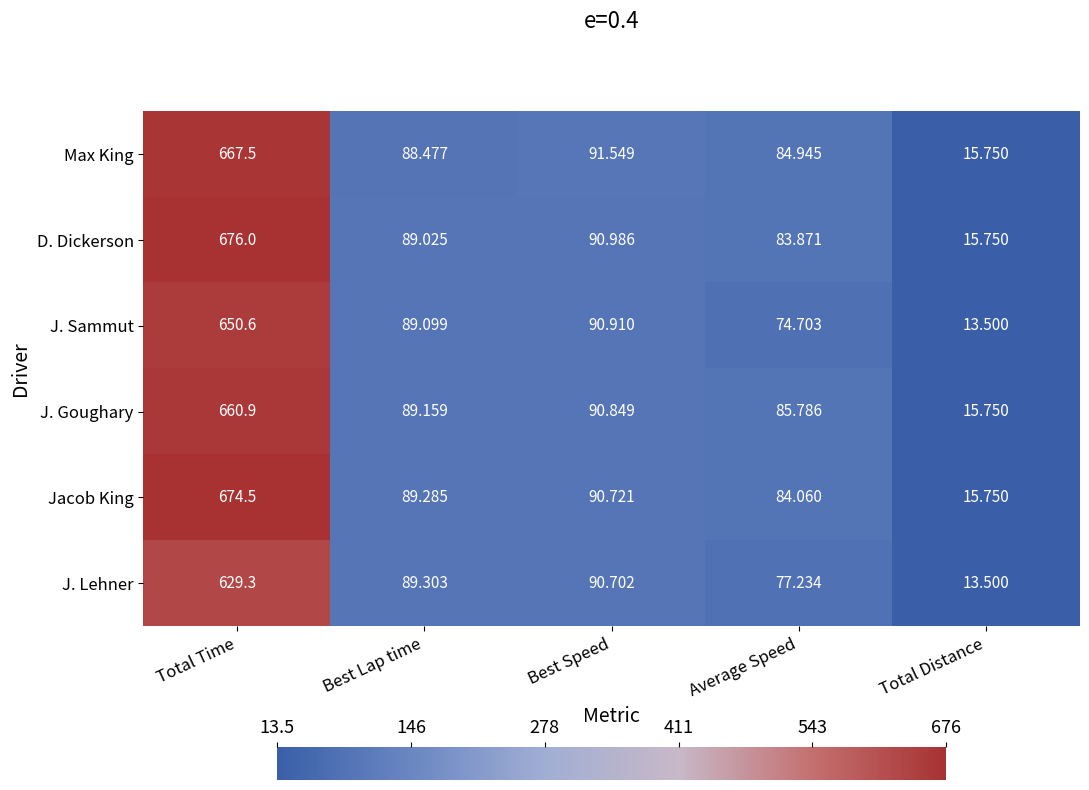

Which series changed the most between Total Time and Total Distance?

D. Dickerson